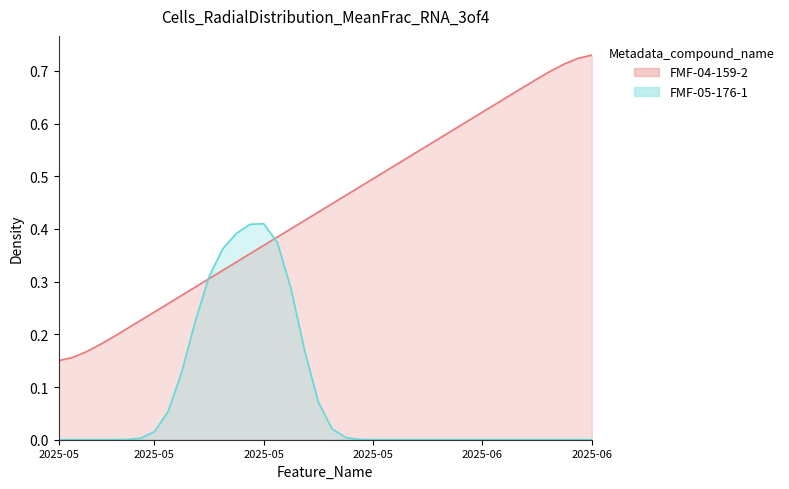

Is it true that the value at 2025-05-12 is 0.2?

False